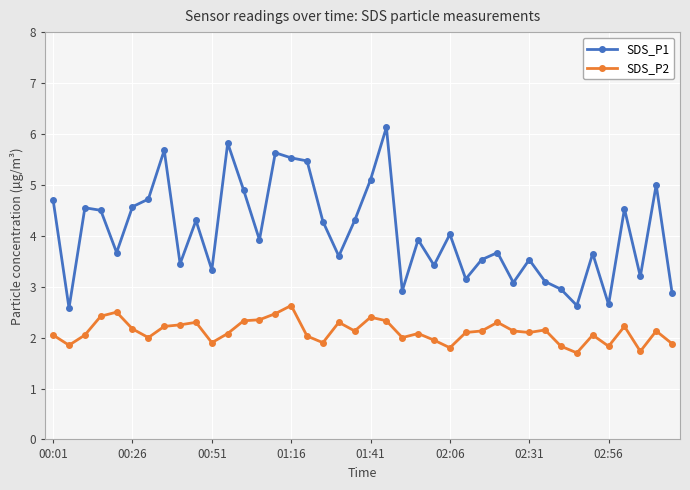

Which series has the largest total across all categories?

SDS_P1